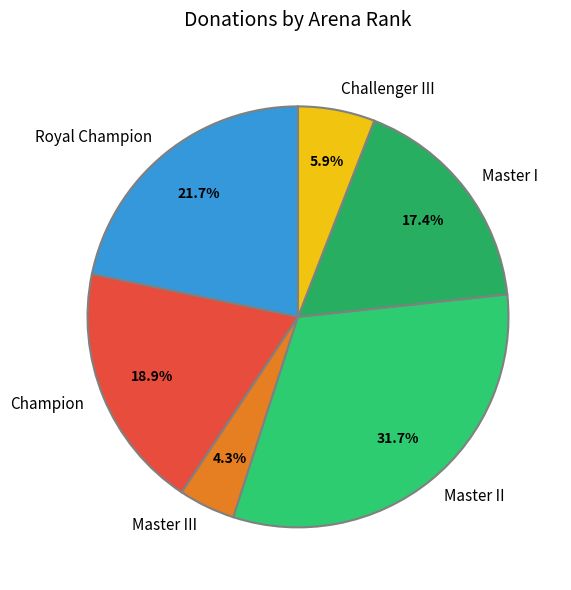

How many slices are in this pie chart?

6